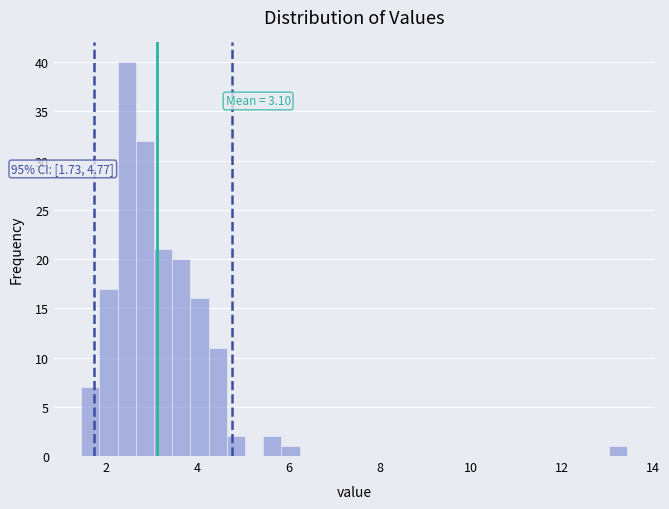

Read against the x-axis, roughly where is the centre of the tallest bar?

2.4